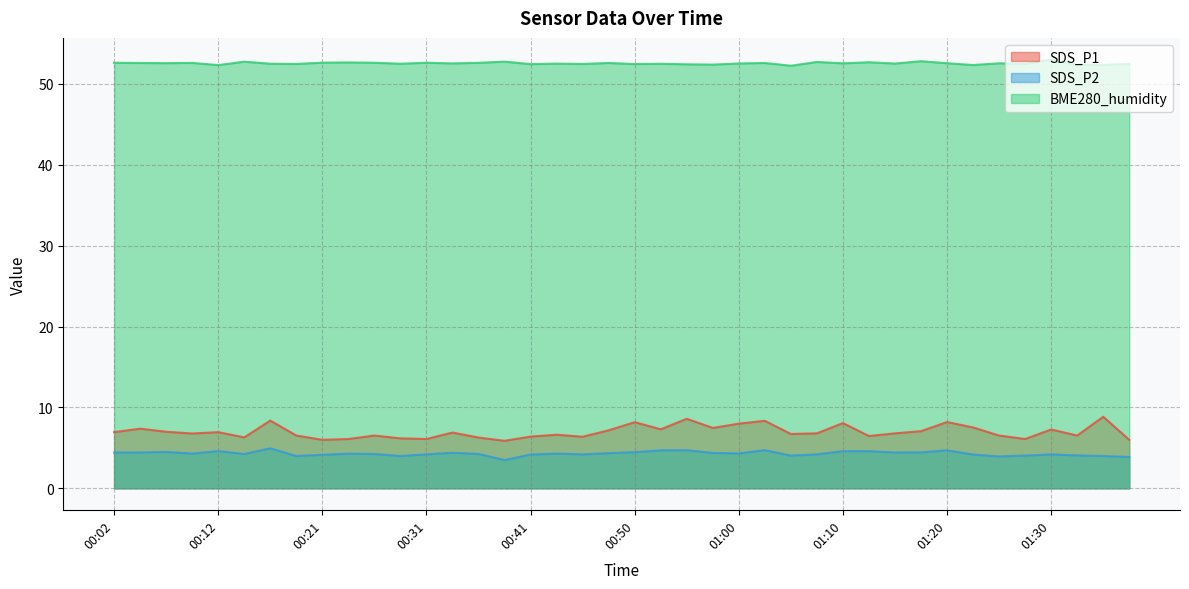

In SDS_P2, how many points are lower than both neighbors (excluding endpoints)?

10